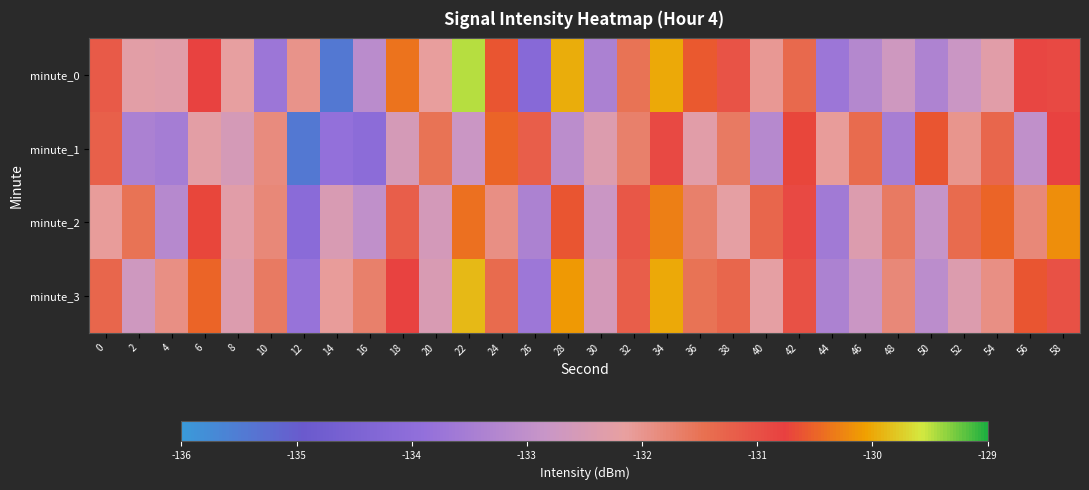

At how many categories does at least one series exceed -133?

30